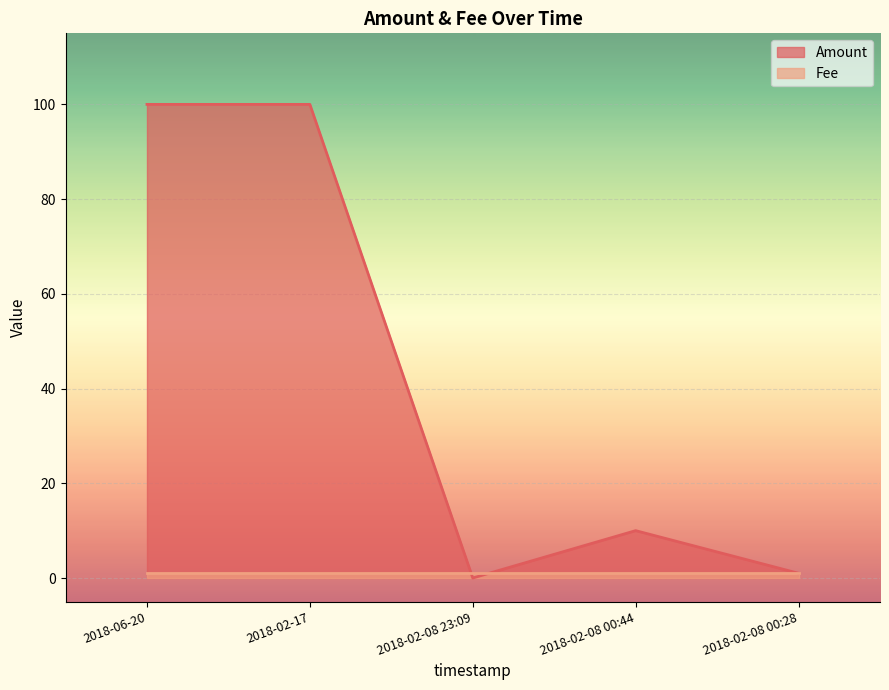

True or false: the data shows 0 at 2018-02-08 23:09.

True